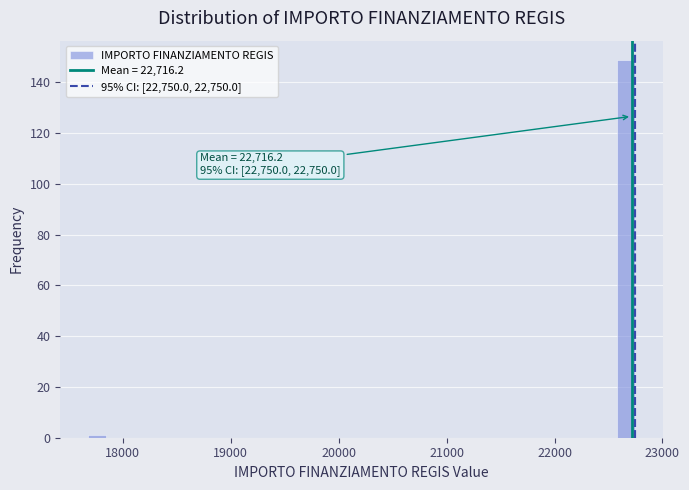

Around what value on the x-axis is the tallest bar? Give the approximate position of its centre, as read against the axis.

22700